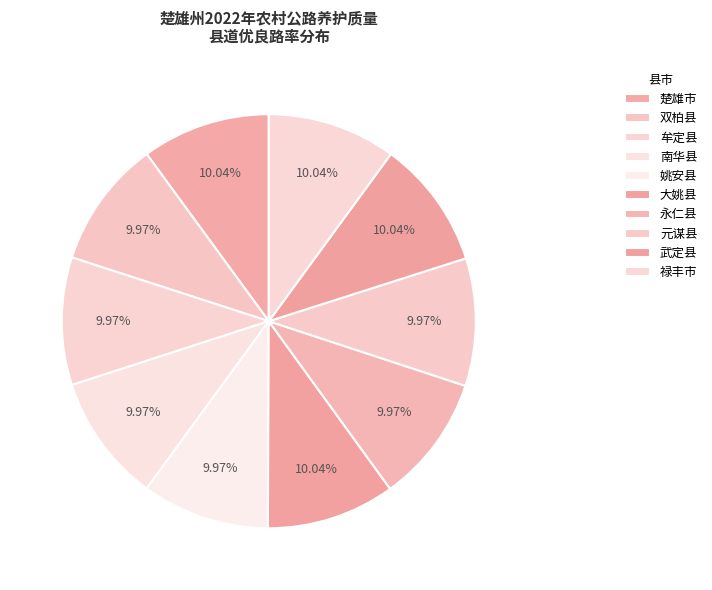

To the nearest percent, what is the average slice percentage?

10%